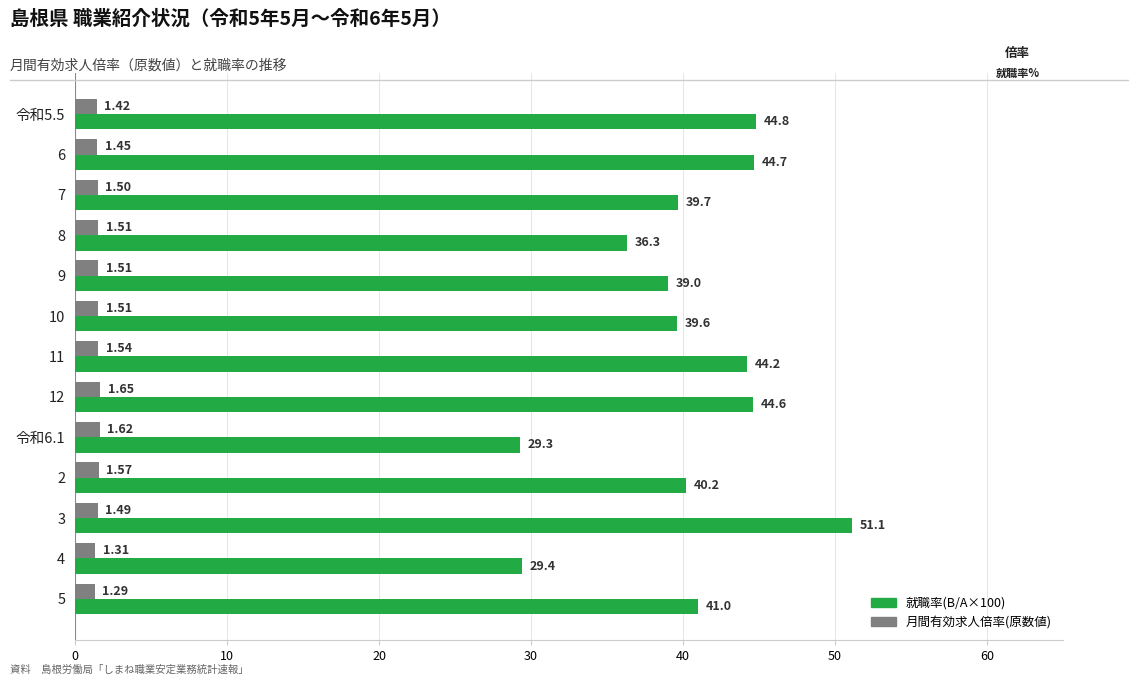

Is the value of 就職率(B/A×100) at 5 greater than the value of 月間有効求人倍率(原数値) at 11?

Yes